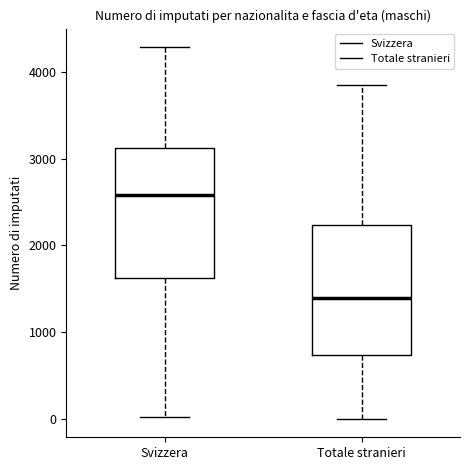

Reading left to right, read every box against the y-axis: the position of its median line, the range the box covers, and the ends of its whiskers. The values are not printed on the chart, so give them approximately, as read against the axis.

Svizzera: median 2600, box 1600 to 3100, whiskers 0 to 4300
Totale stranieri: median 1400, box 700 to 2200, whiskers 0 to 3800